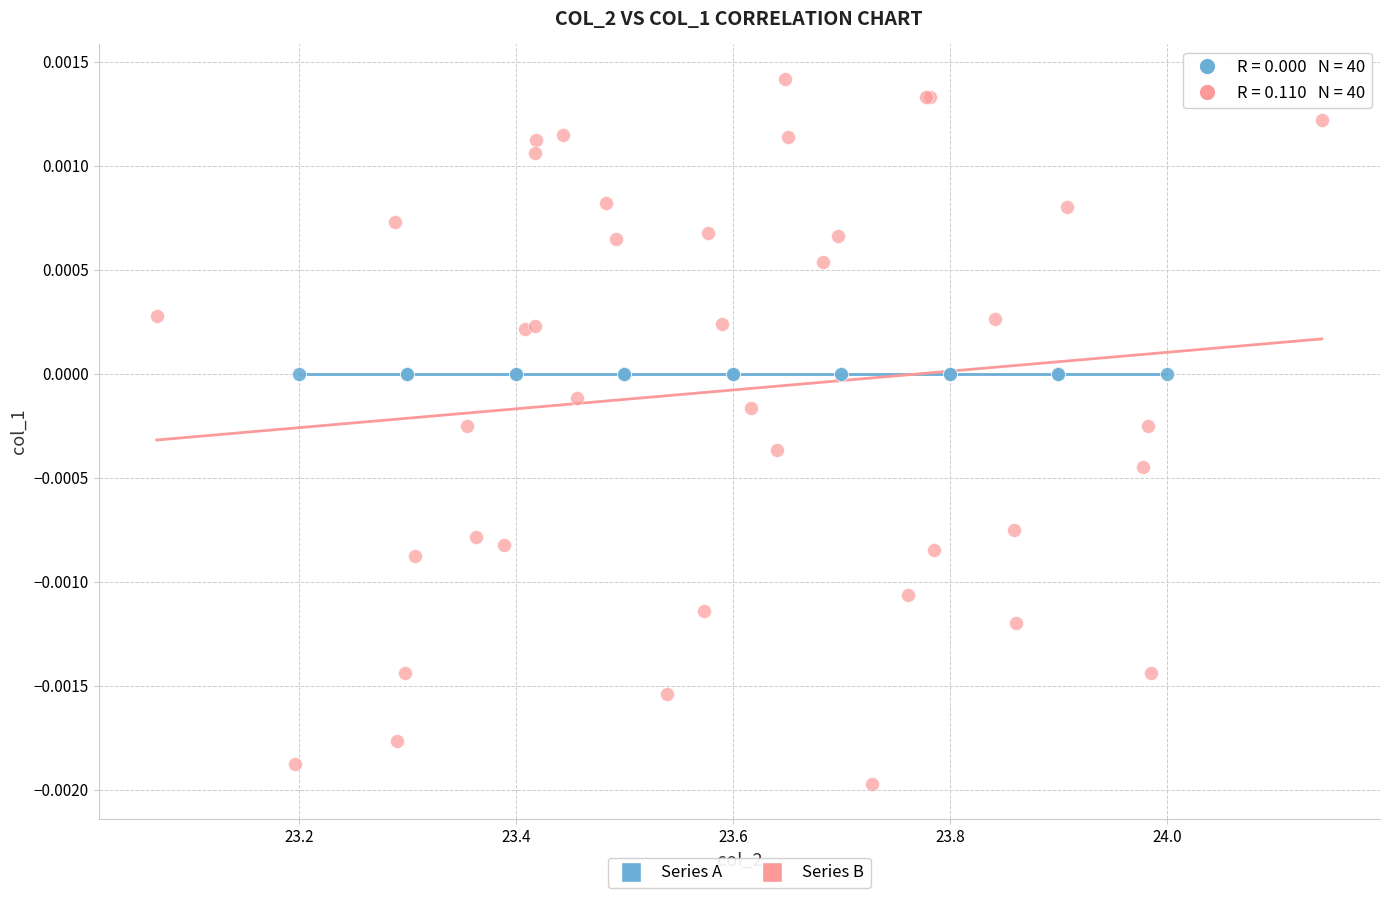

Which series contains the lowest Y value?

Series B